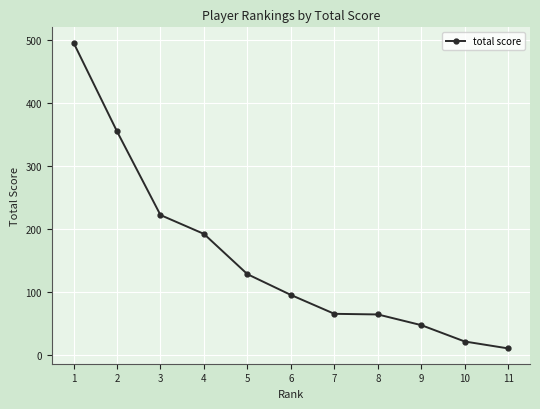

What is the value of the 10th point from the left?

21